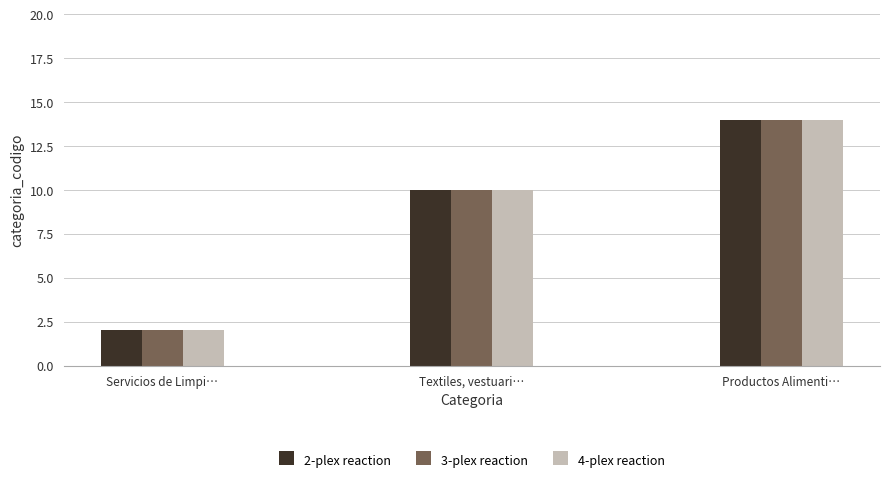

What position from the left is Servicios de Limpi…?

1